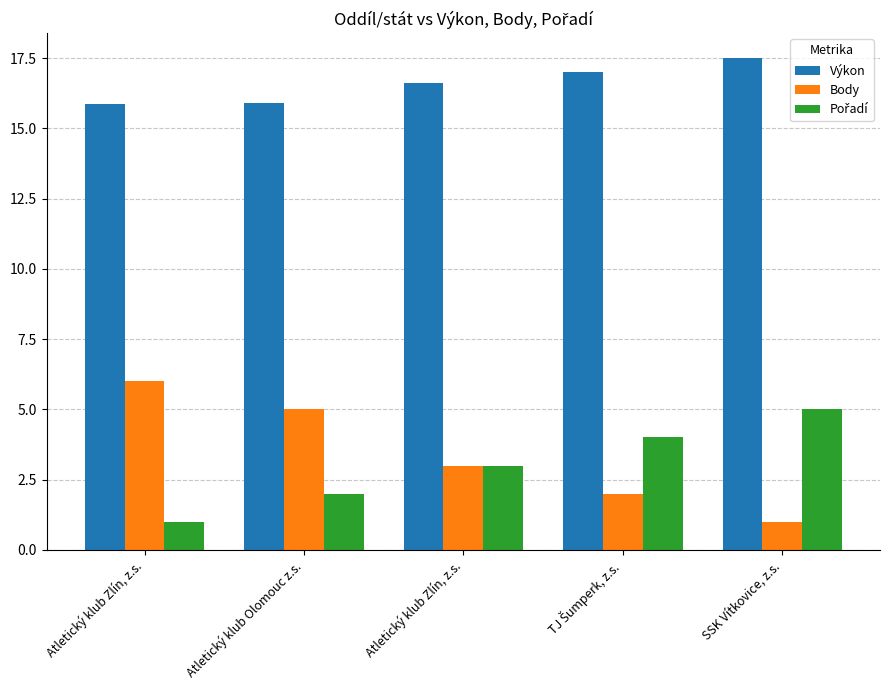

Are the bars grouped side by side (vs. stacked)?

Yes